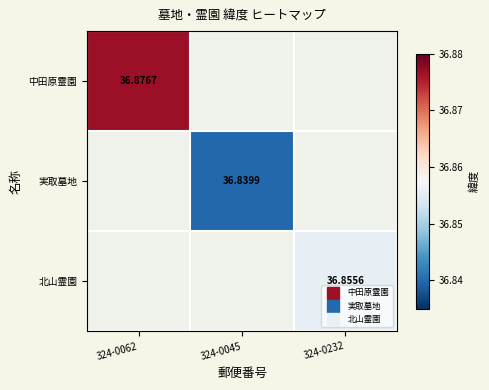

Between 324-0232 and 324-0045, which is larger?

324-0045